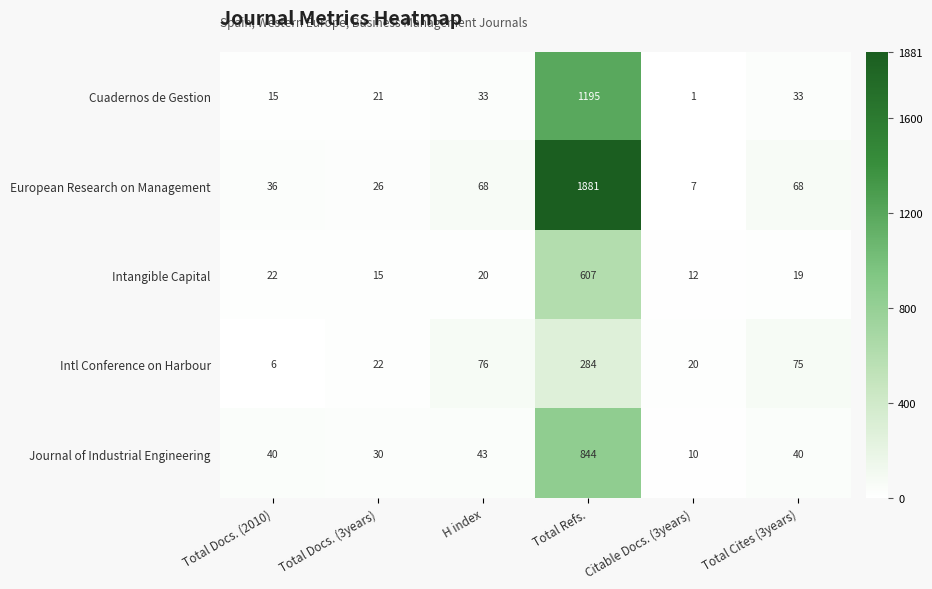

The value of Cuadernos de Gestion at Total Docs. (3years) is 21. True or false?

True